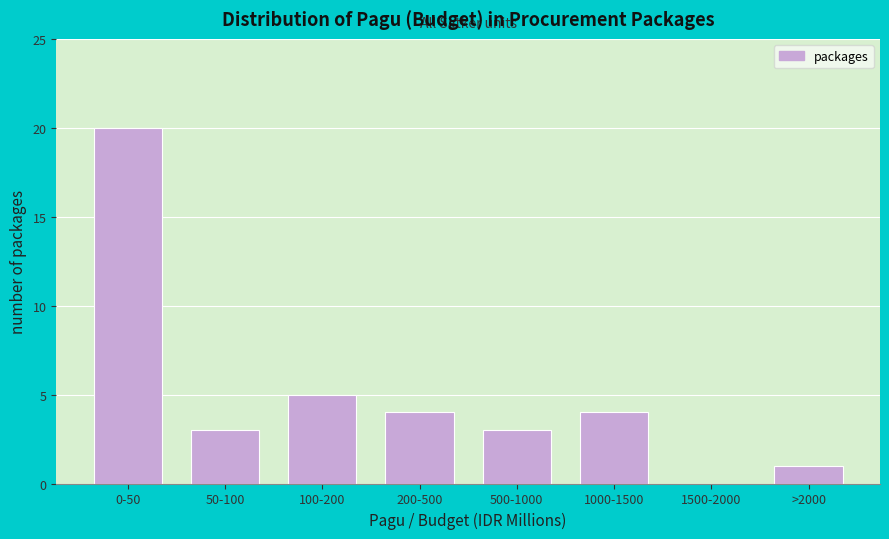

Reading right to left, list all the values displayed in this chart.

>2000=1	1500-2000=0	1000-1500=4	500-1000=3	200-500=4	100-200=5	50-100=3	0-50=20